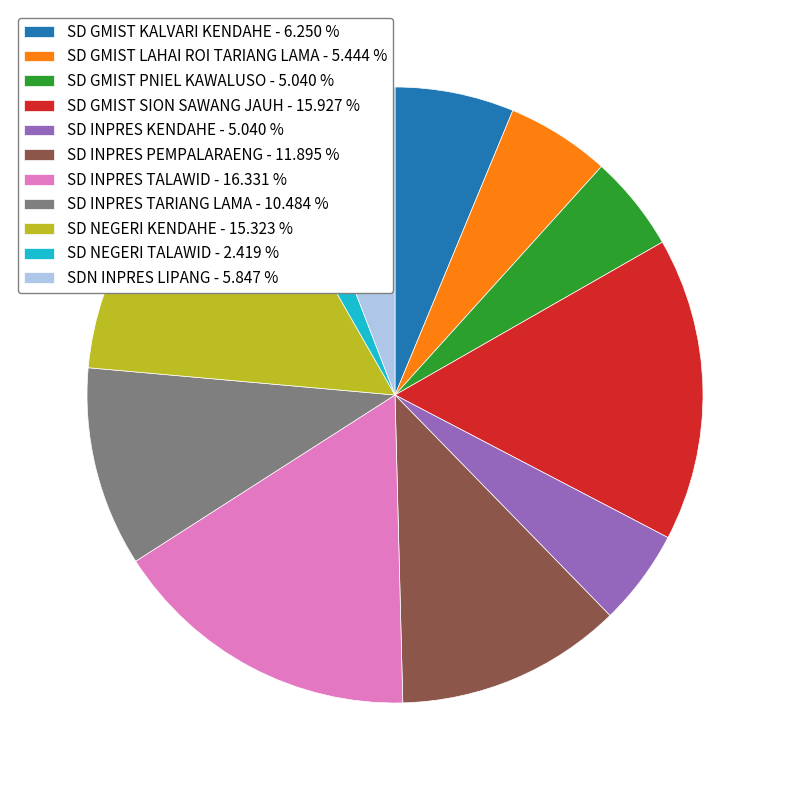

Does SD GMIST KALVARI KENDAHE - 6.250 % account for over 50% of the chart?

No